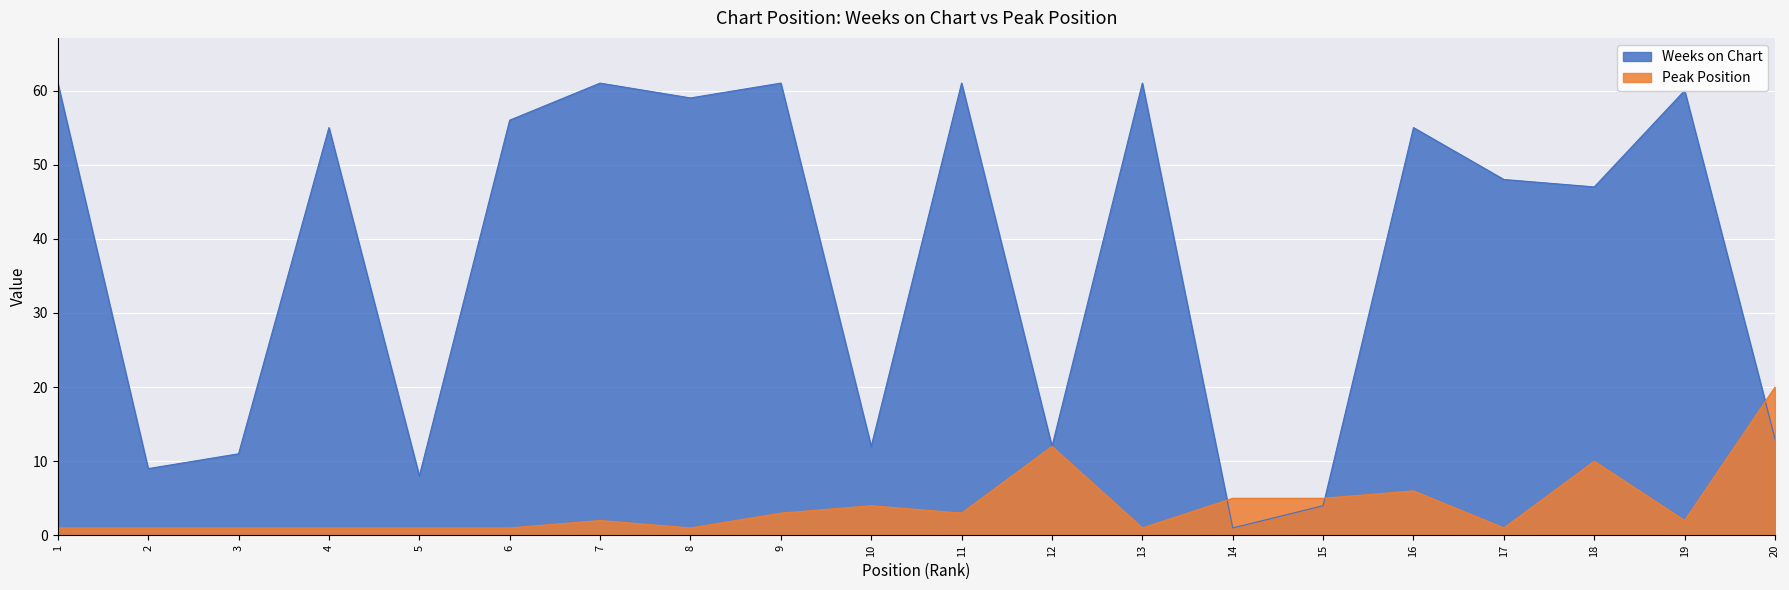

What is the difference between the maximum and second lowest values in the Weeks on Chart series?

57